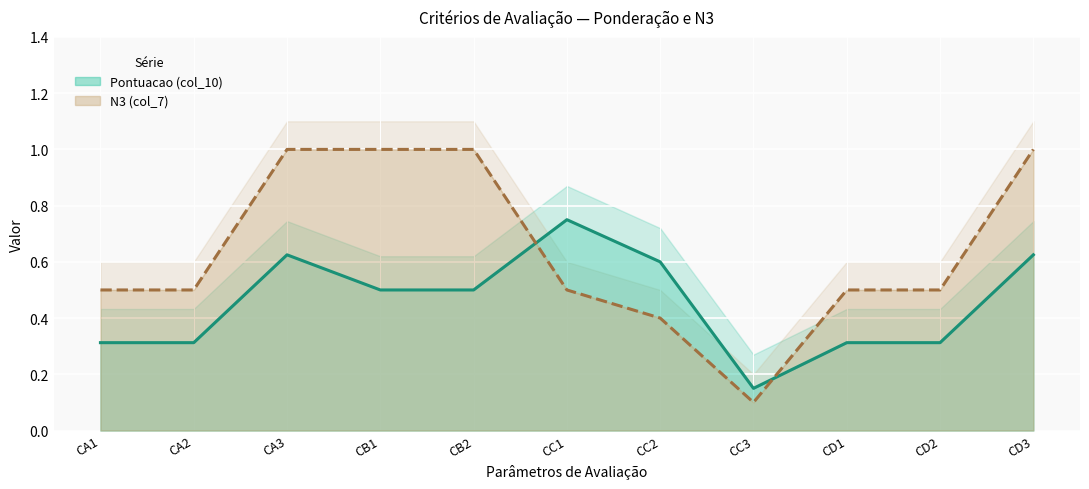

Between CA3 and CC3, which is larger?

CA3